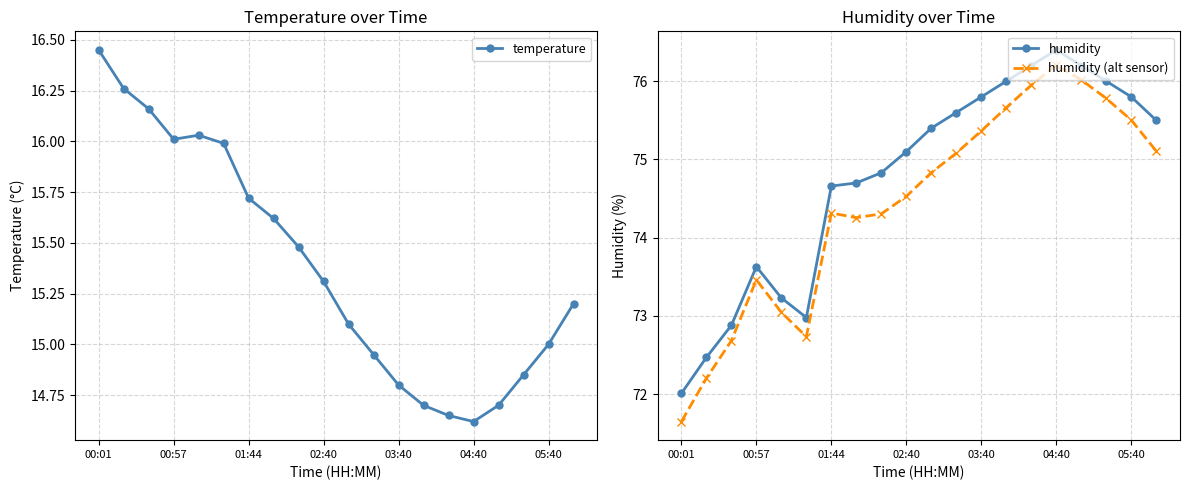

Where does the humidity series first go above 75?

02:40